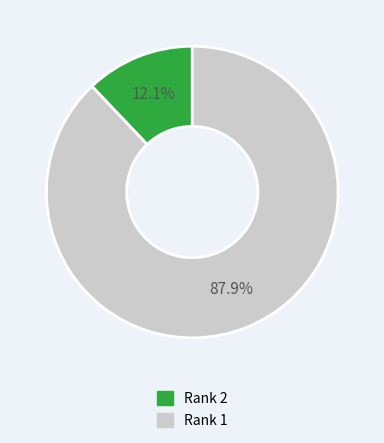

Which has a higher value, Rank 1 or Rank 2?

Rank 1